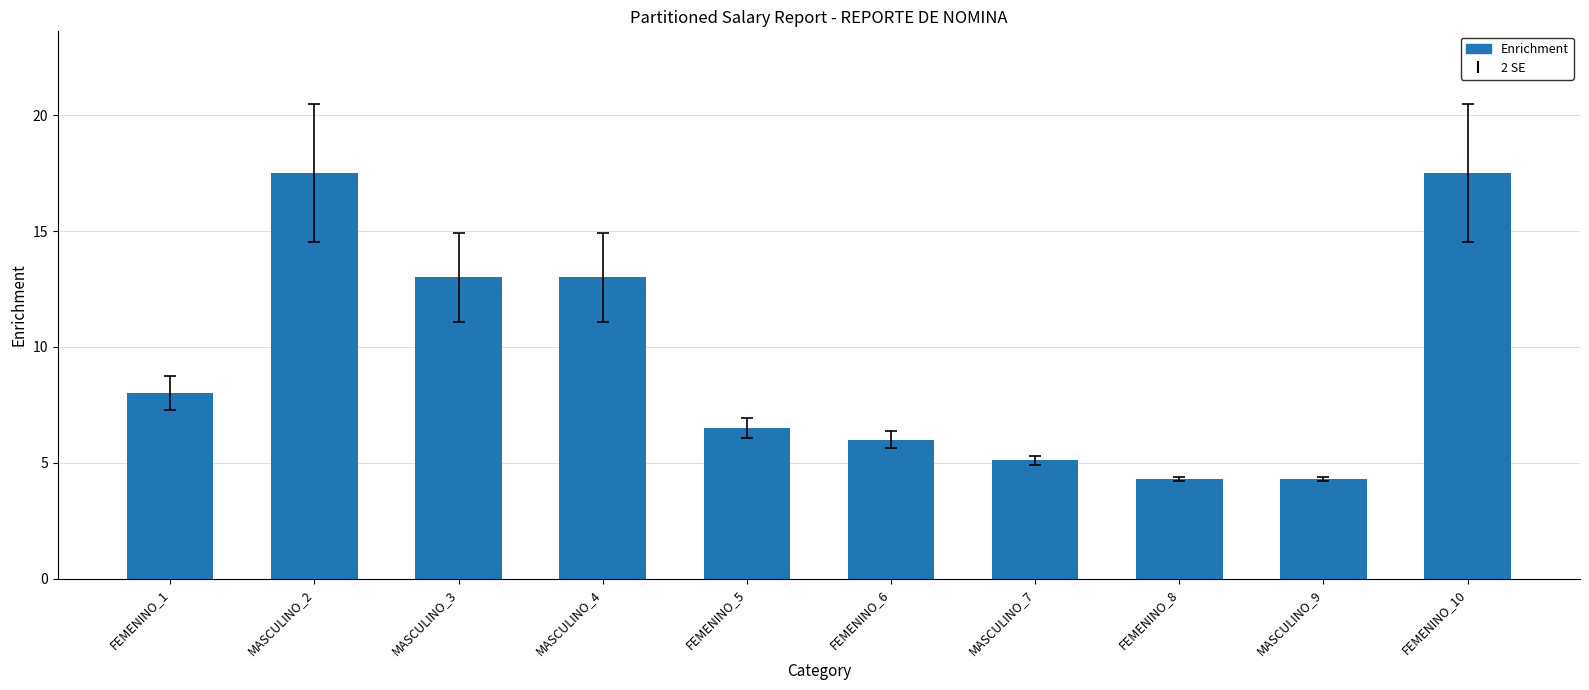

Approximately how many times larger is the value at FEMENINO_5 compared to MASCULINO_2?

0.4